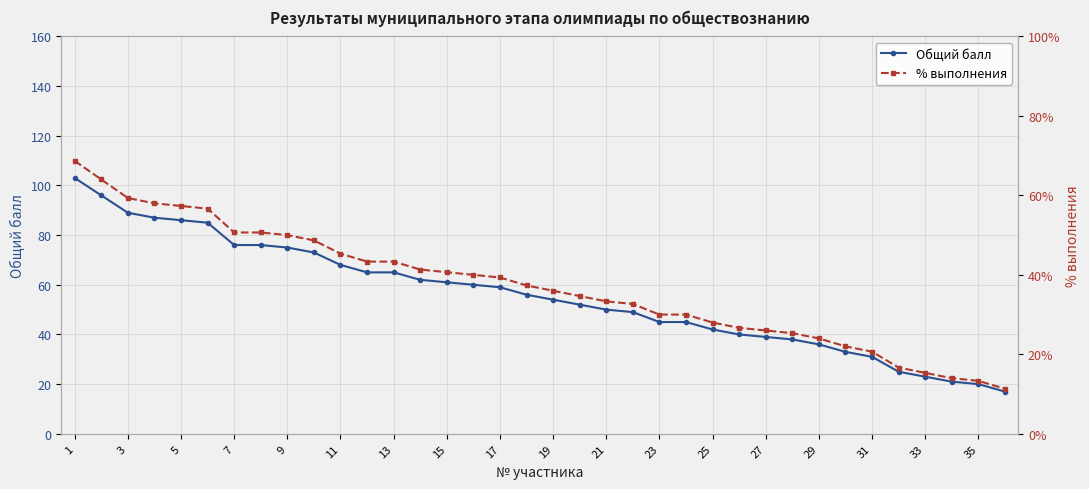

Which series has the largest total across all categories?

Общий балл